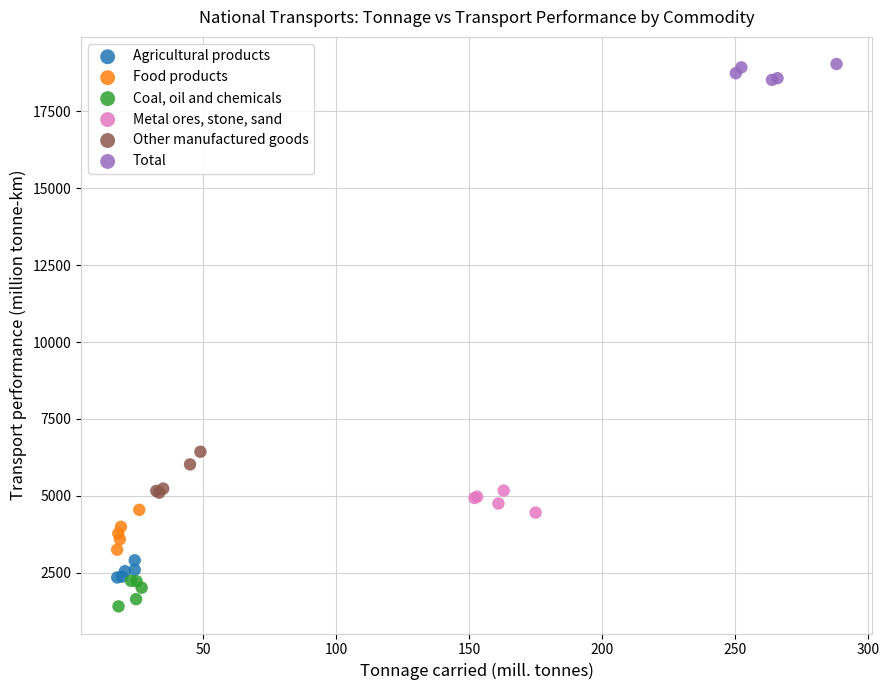

Which series contains the highest Y value?

Total